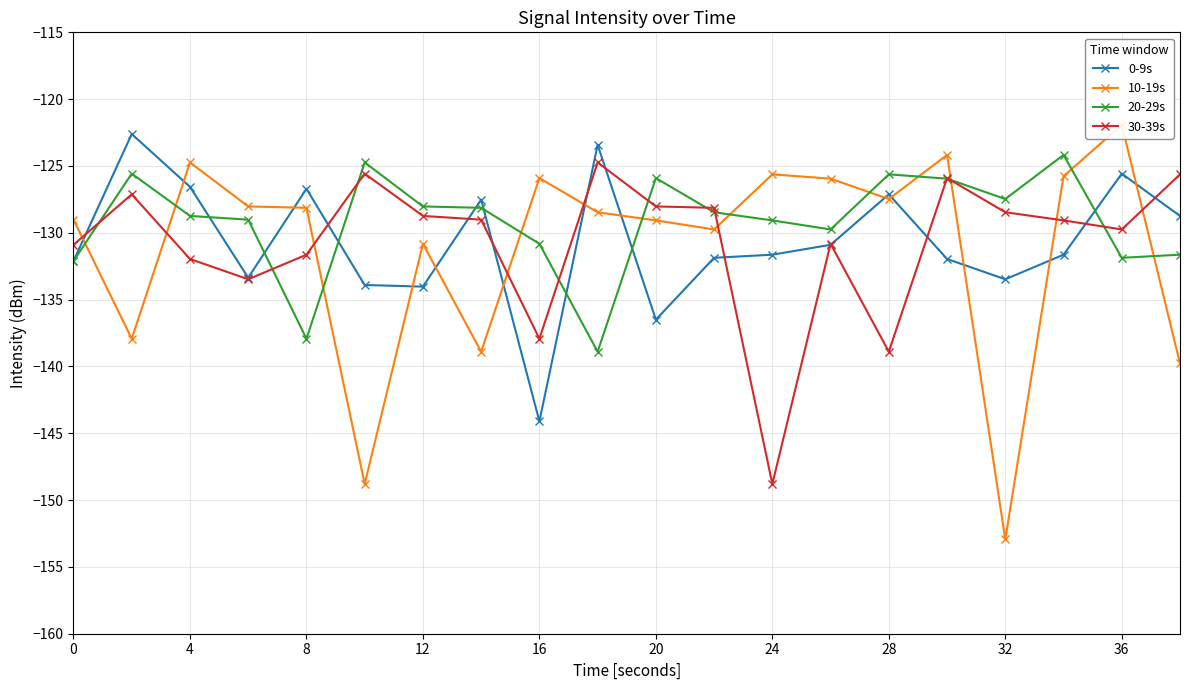

The value of 20-29s at 4 is -173.6. True or false?

False